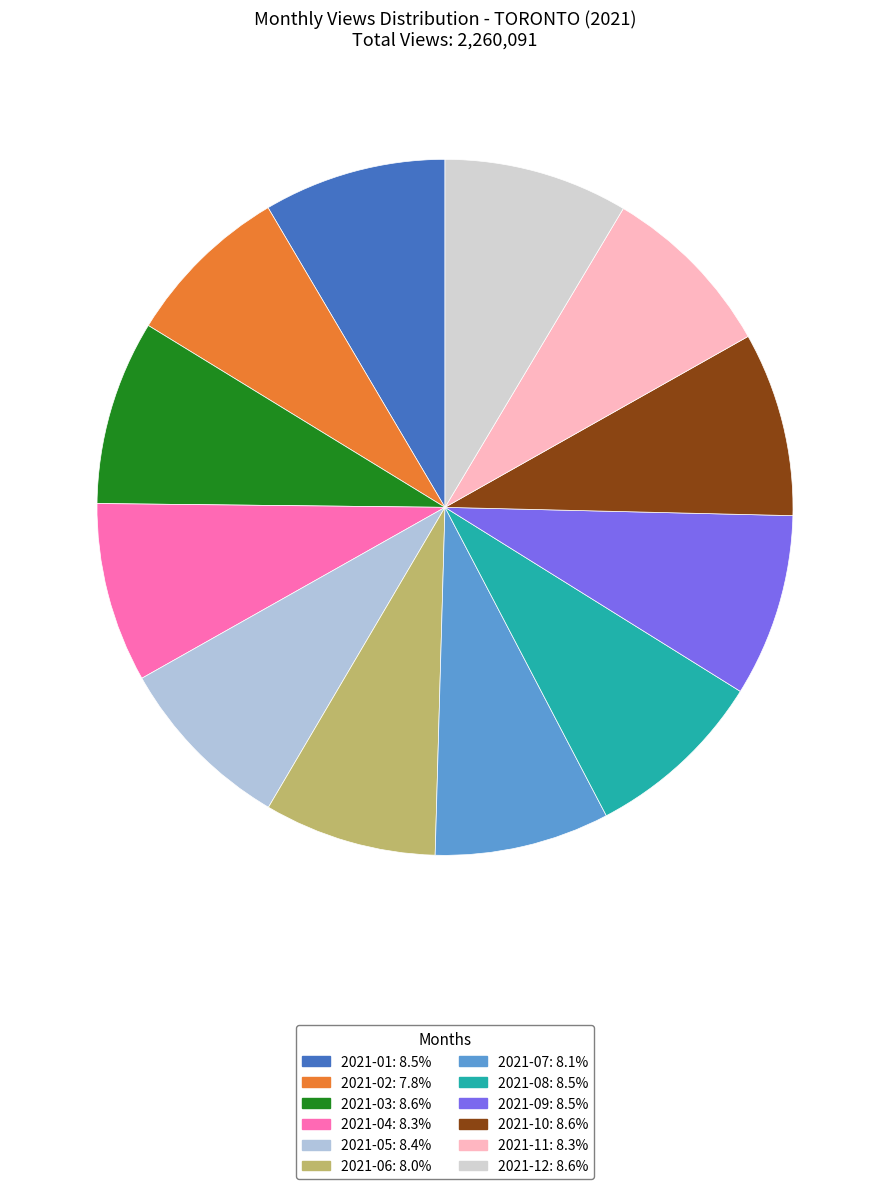

Is 2021-11 the majority of the pie?

No